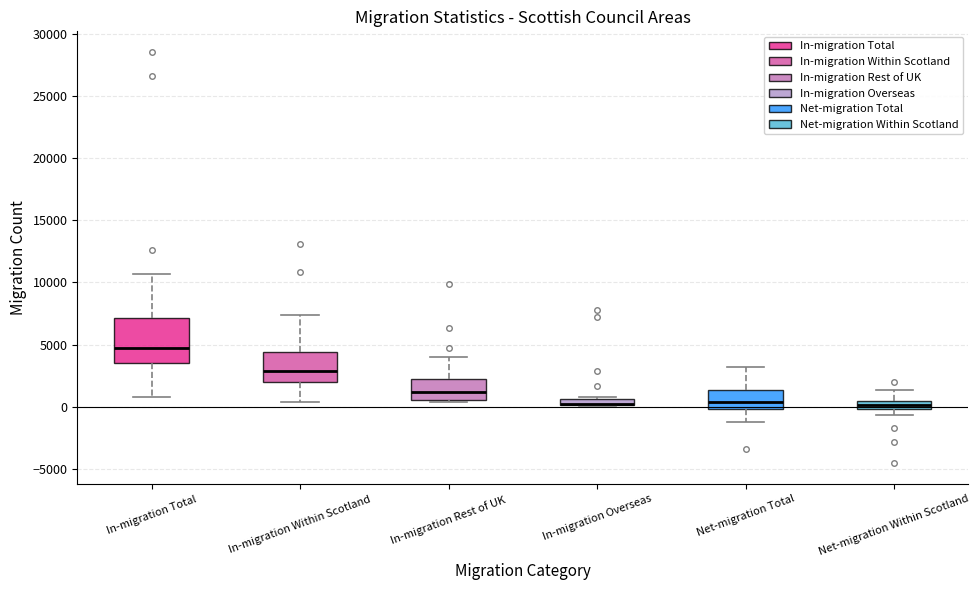

Where is the upper edge of the box for In-migration Total on the y-axis? The values are not printed on the chart, so give them approximately, as read against the axis.

7000